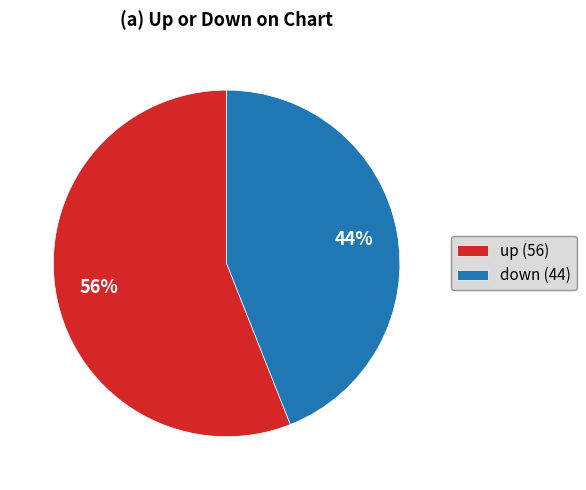

What is the ratio of the value at up to the value at down?

1.3